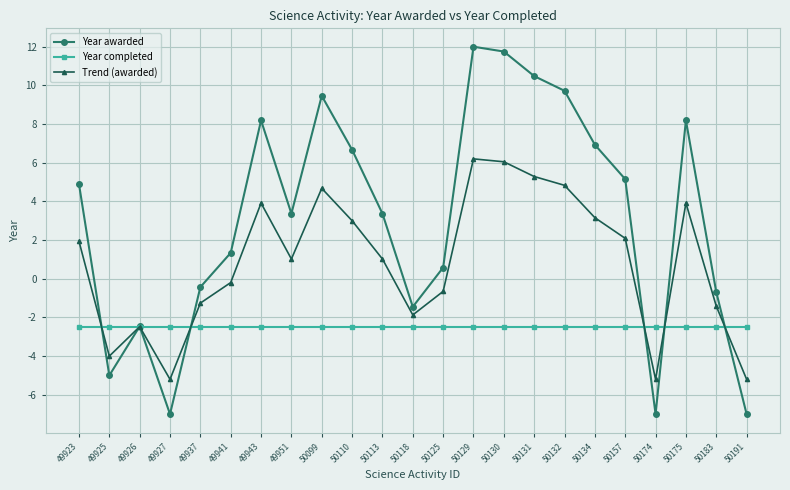

What is the total value across all series at 50157?

4.7